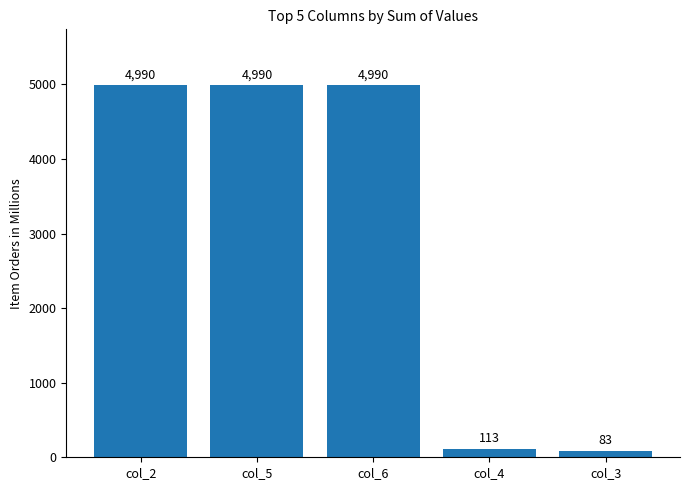

Reading left to right, transcribe all the data shown in this chart.

4990	4990	4990	113	83